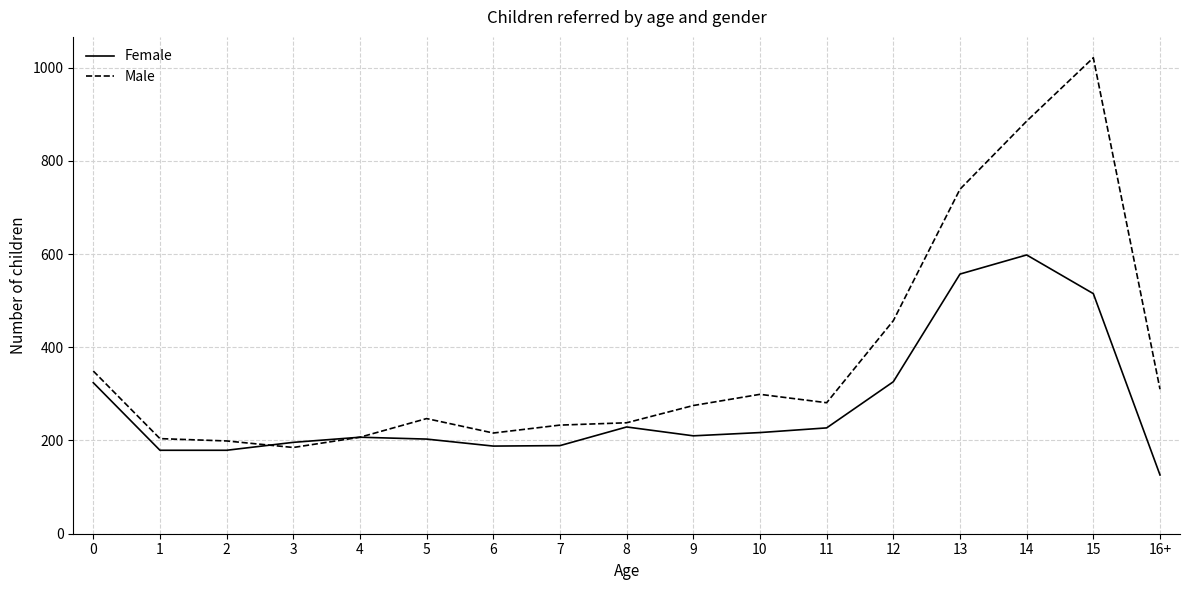

What are all the series names shown in the legend?

Female, Male